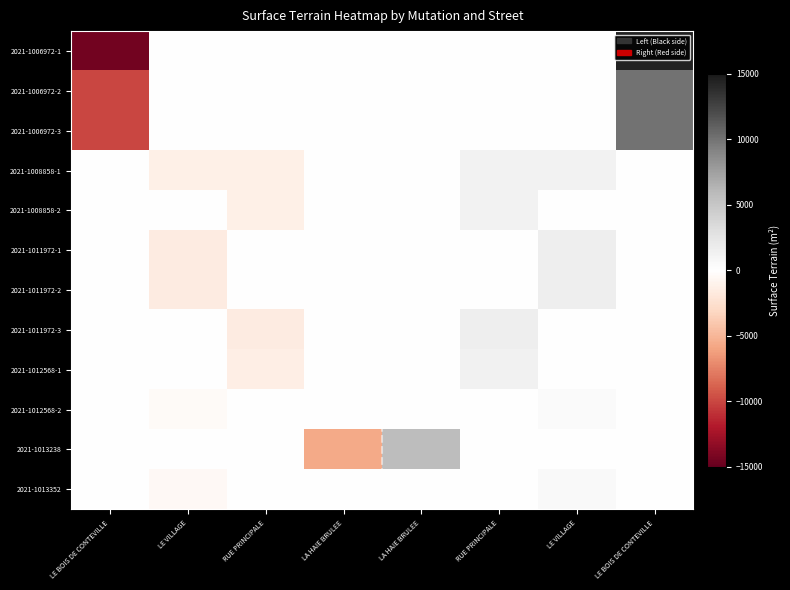

Reading right to left, transcribe all the data shown in this chart.

2021-1006972-1: LE BOIS DE CONTEVILLE=14420	LE VILLAGE=0	RUE PRINCIPALE=0	LA HAIE BRULEE=0	LA HAIE BRULEE=0	RUE PRINCIPALE=0	LE VILLAGE=0	LE BOIS DE CONTEVILLE=-14420
2021-1006972-2: LE BOIS DE CONTEVILLE=10020	LE VILLAGE=0	RUE PRINCIPALE=0	LA HAIE BRULEE=0	LA HAIE BRULEE=0	RUE PRINCIPALE=0	LE VILLAGE=0	LE BOIS DE CONTEVILLE=-10020
2021-1006972-3: LE BOIS DE CONTEVILLE=10020	LE VILLAGE=0	RUE PRINCIPALE=0	LA HAIE BRULEE=0	LA HAIE BRULEE=0	RUE PRINCIPALE=0	LE VILLAGE=0	LE BOIS DE CONTEVILLE=-10020
2021-1008858-1: LE BOIS DE CONTEVILLE=0	LE VILLAGE=1197	RUE PRINCIPALE=1255	LA HAIE BRULEE=0	LA HAIE BRULEE=0	RUE PRINCIPALE=-1255	LE VILLAGE=-1197	LE BOIS DE CONTEVILLE=0
2021-1008858-2: LE BOIS DE CONTEVILLE=0	LE VILLAGE=0	RUE PRINCIPALE=1255	LA HAIE BRULEE=0	LA HAIE BRULEE=0	RUE PRINCIPALE=-1255	LE VILLAGE=0	LE BOIS DE CONTEVILLE=0
2021-1011972-1: LE BOIS DE CONTEVILLE=0	LE VILLAGE=1629	RUE PRINCIPALE=0	LA HAIE BRULEE=0	LA HAIE BRULEE=0	RUE PRINCIPALE=0	LE VILLAGE=-1629	LE BOIS DE CONTEVILLE=0
2021-1011972-2: LE BOIS DE CONTEVILLE=0	LE VILLAGE=1629	RUE PRINCIPALE=0	LA HAIE BRULEE=0	LA HAIE BRULEE=0	RUE PRINCIPALE=0	LE VILLAGE=-1629	LE BOIS DE CONTEVILLE=0
2021-1011972-3: LE BOIS DE CONTEVILLE=0	LE VILLAGE=0	RUE PRINCIPALE=1554	LA HAIE BRULEE=0	LA HAIE BRULEE=0	RUE PRINCIPALE=-1554	LE VILLAGE=0	LE BOIS DE CONTEVILLE=0
2021-1012568-1: LE BOIS DE CONTEVILLE=0	LE VILLAGE=0	RUE PRINCIPALE=1343	LA HAIE BRULEE=0	LA HAIE BRULEE=0	RUE PRINCIPALE=-1343	LE VILLAGE=0	LE BOIS DE CONTEVILLE=0
2021-1012568-2: LE BOIS DE CONTEVILLE=0	LE VILLAGE=423	RUE PRINCIPALE=0	LA HAIE BRULEE=0	LA HAIE BRULEE=0	RUE PRINCIPALE=0	LE VILLAGE=-423	LE BOIS DE CONTEVILLE=0
2021-1013238: LE BOIS DE CONTEVILLE=0	LE VILLAGE=0	RUE PRINCIPALE=0	LA HAIE BRULEE=5630	LA HAIE BRULEE=-5630	RUE PRINCIPALE=0	LE VILLAGE=0	LE BOIS DE CONTEVILLE=0
2021-1013352: LE BOIS DE CONTEVILLE=0	LE VILLAGE=583	RUE PRINCIPALE=0	LA HAIE BRULEE=0	LA HAIE BRULEE=0	RUE PRINCIPALE=0	LE VILLAGE=-583	LE BOIS DE CONTEVILLE=0